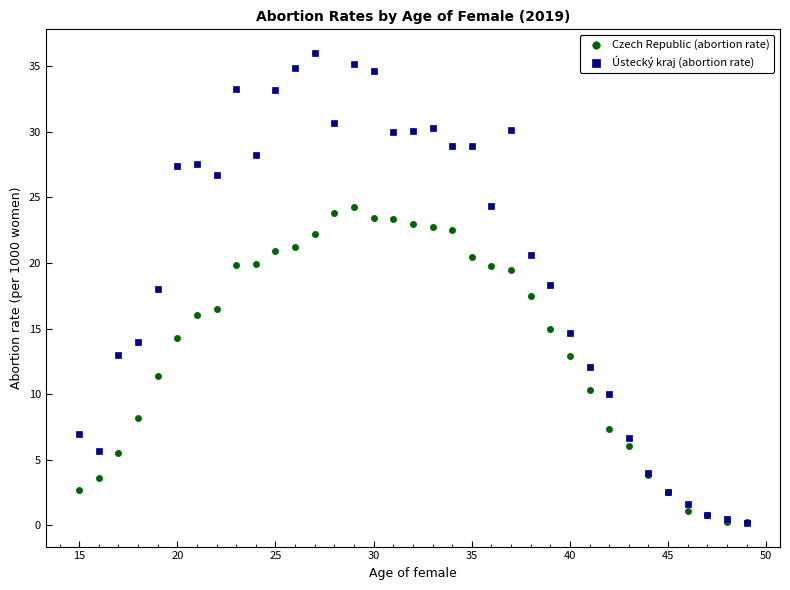

What are all the series names shown in the legend?

Czech Republic (abortion rate), Ústecký kraj (abortion rate)